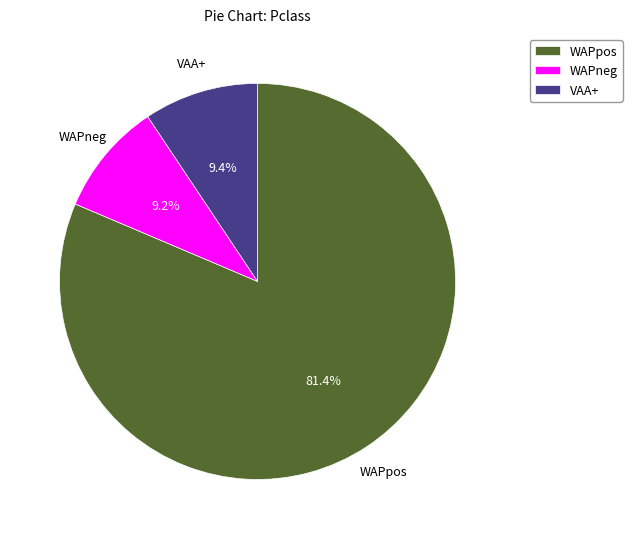

What is the largest slice in the pie chart?

WAPpos